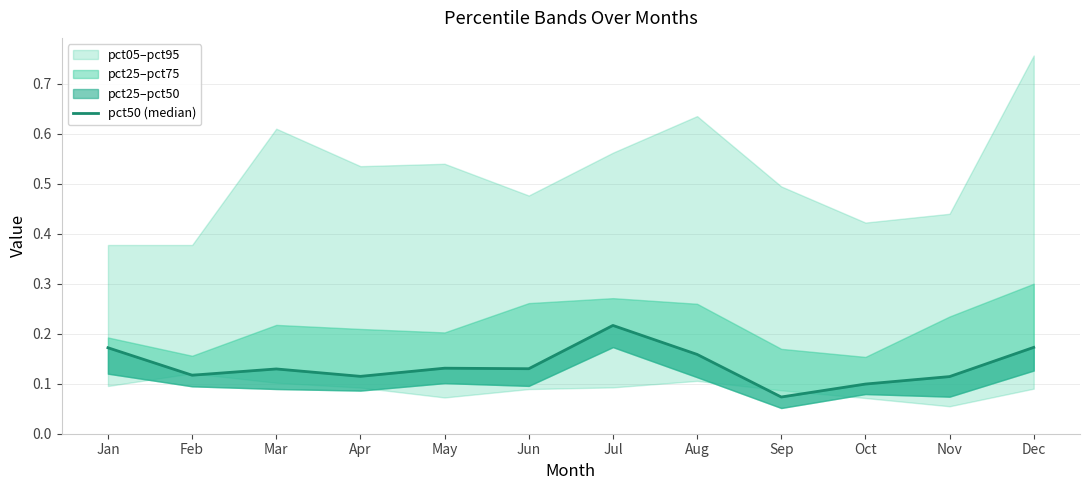

Rank the categories by value from highest to lowest.

Jul, Dec, Jan, Aug, May, Jun, Mar, Feb, Apr, Nov, Oct, Sep